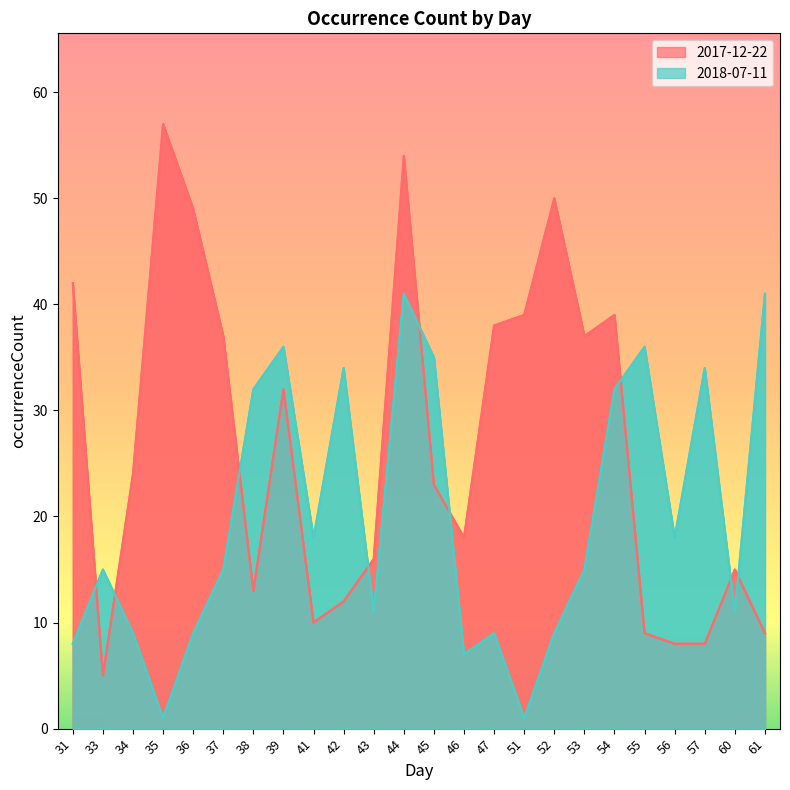

At 54, list the series in order from largest to smallest.

2017-12-22, 2018-07-11